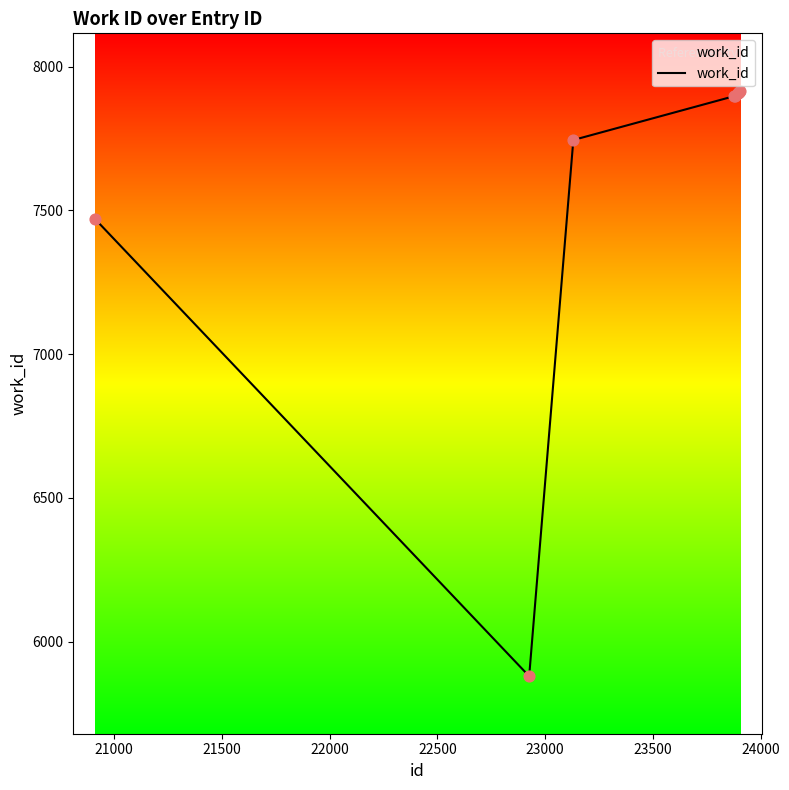

What is the maximum value shown in the chart?

7916